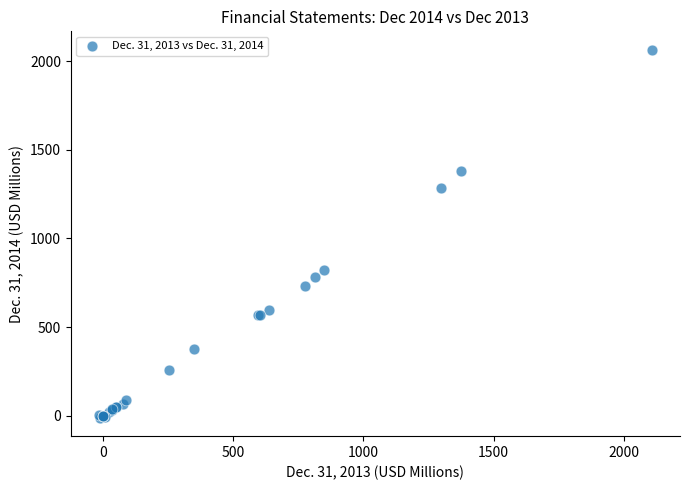

What Y value in the scatter plot is closest to 1026?

822.4